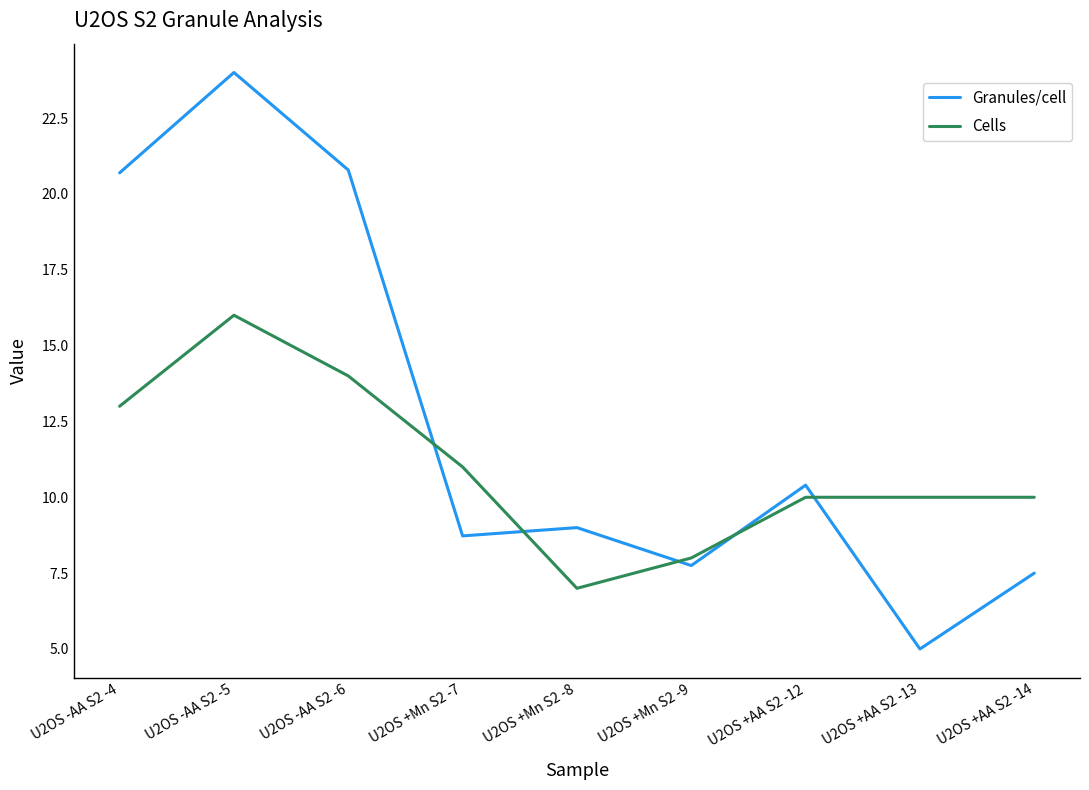

What is the difference between the Granules/cell values at U2OS +Mn S2 -8 and U2OS +AA S2 -12?

1.4